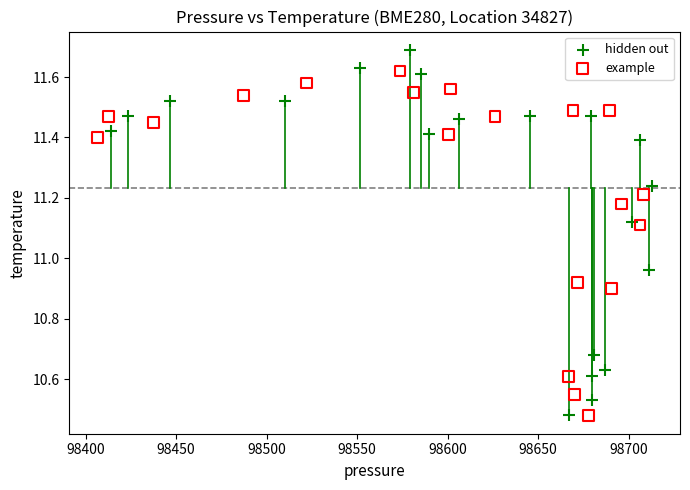

Which series has the largest Y range (max minus min)?

hidden out